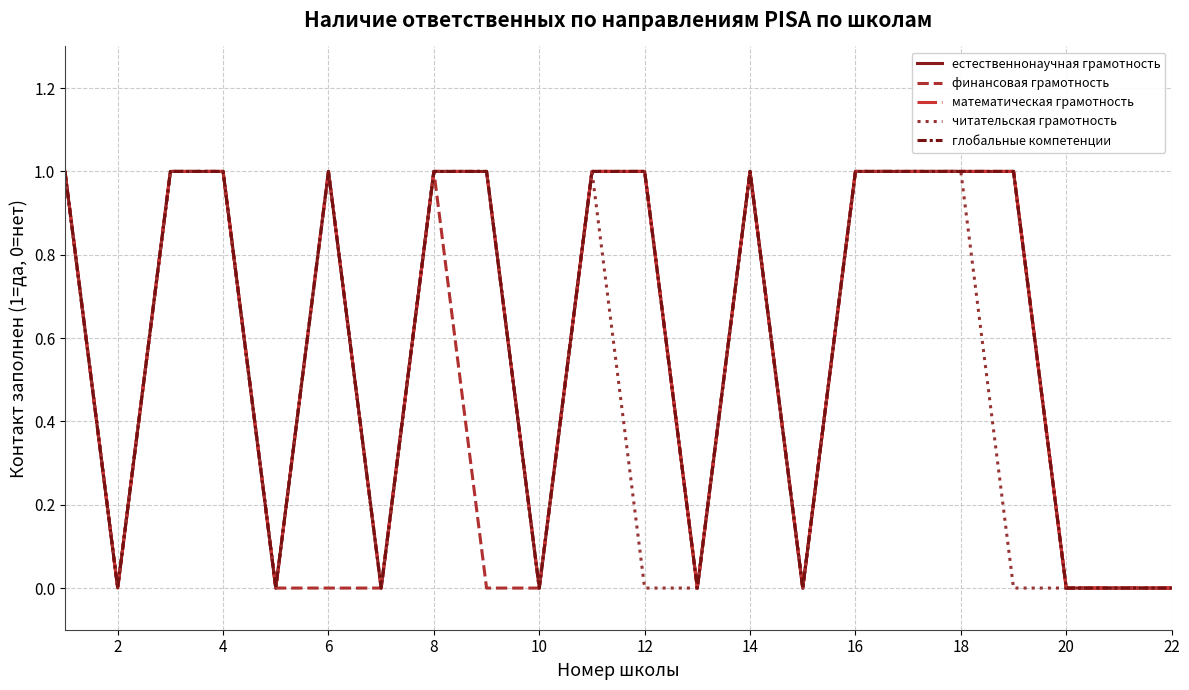

True or false: читательская грамотность and финансовая грамотность cross at least once.

False